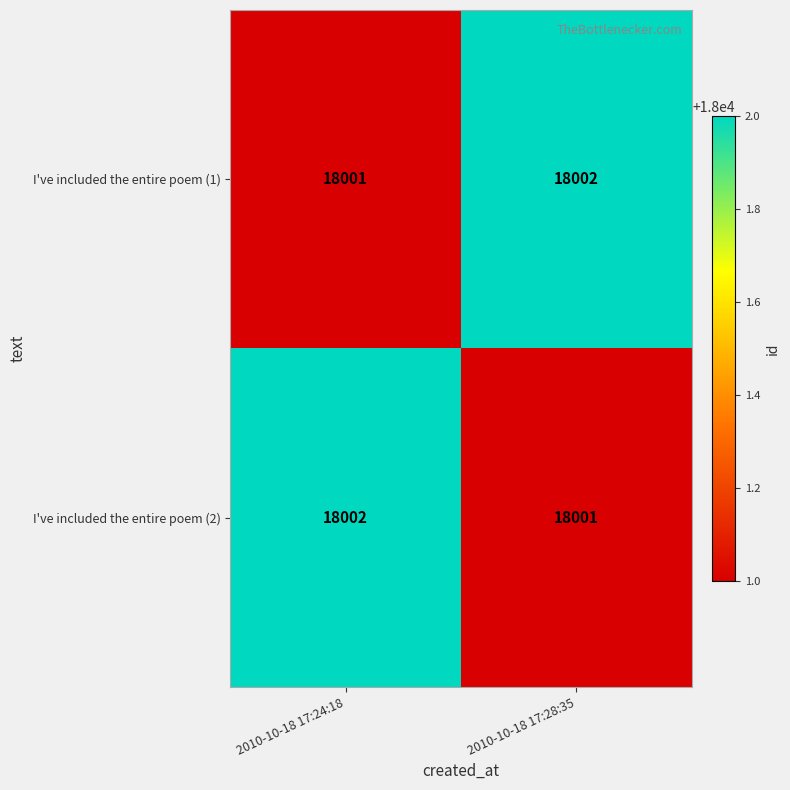

Count the number of categories in the chart.

2